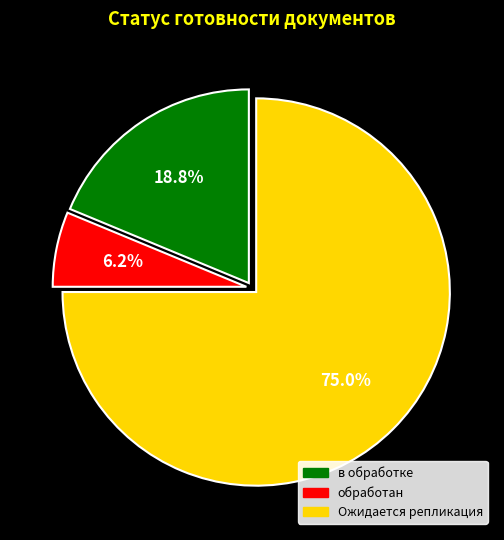

Rank the categories by value from highest to lowest.

Ожидается репликация, в обработке, обработан